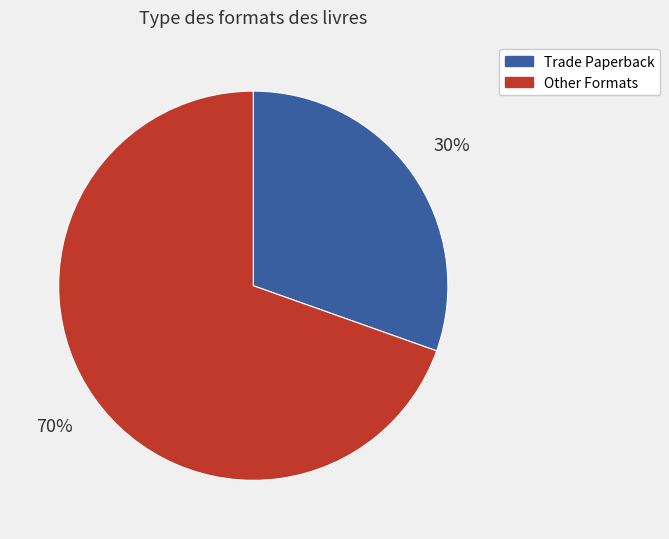

Does any single category account for the majority?

Yes